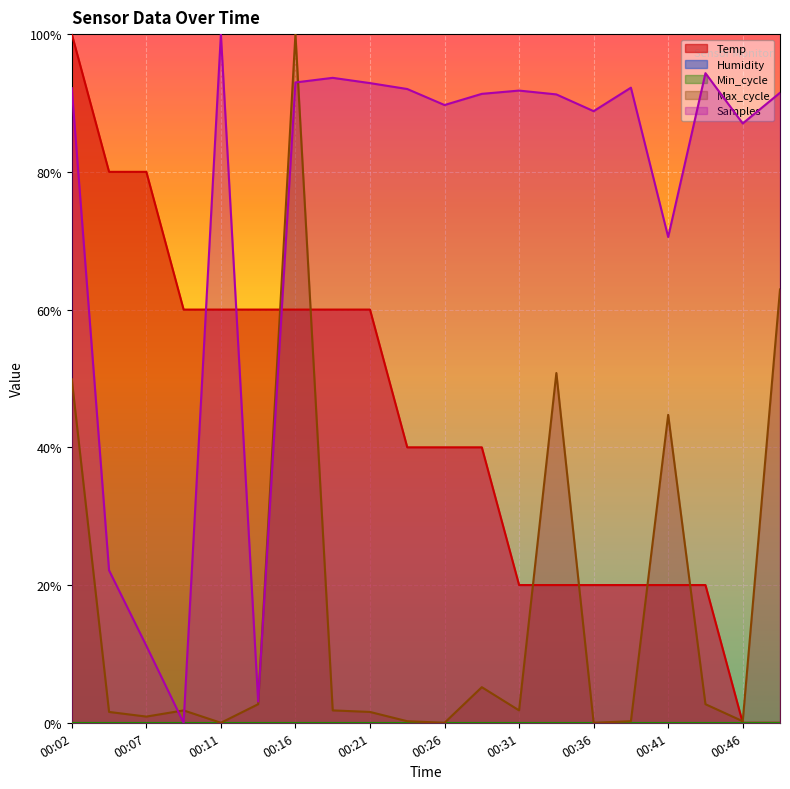

What is the sum of the Samples values at 00:46 and 00:16?

1.8